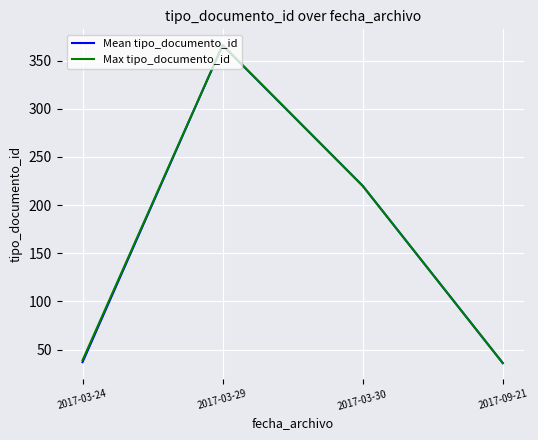

What is the total value across all series at 2017-03-30?

440